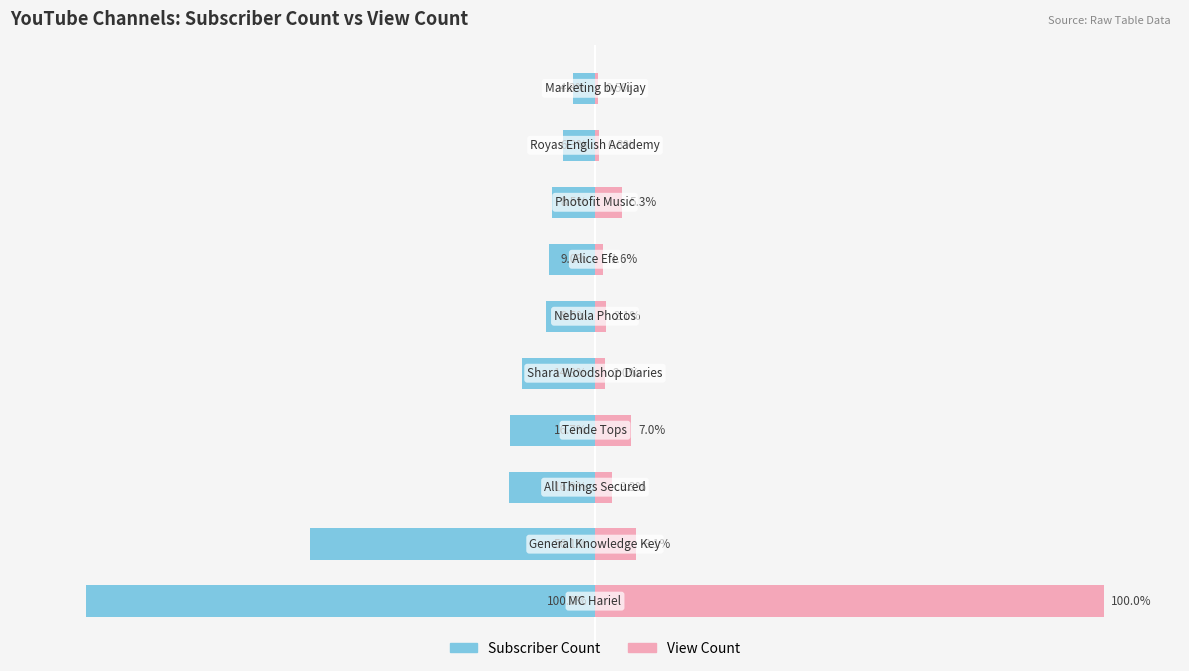

How many data points does each series have?

10